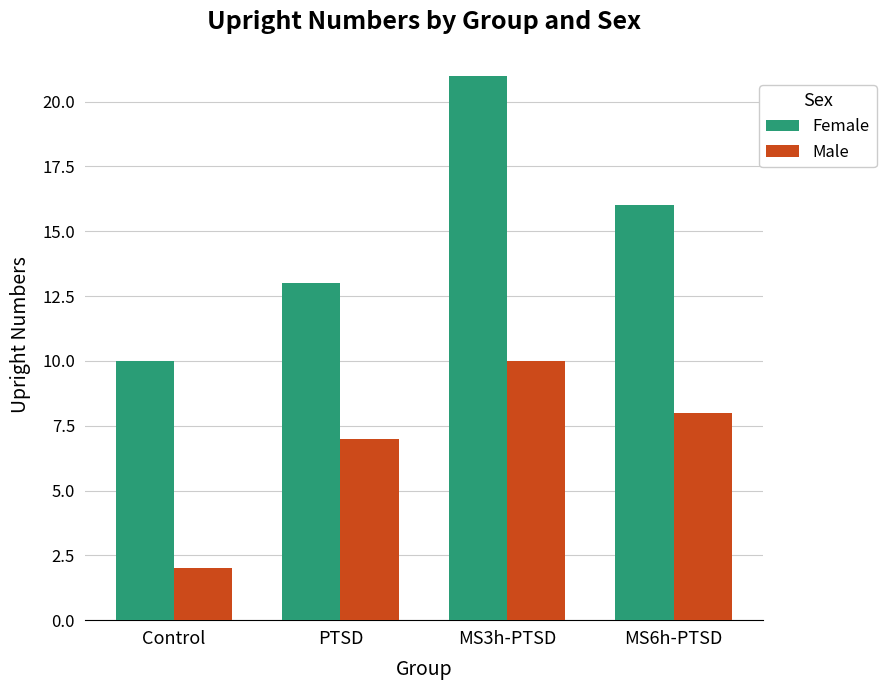

The value of Female at PTSD is 21. True or false?

False